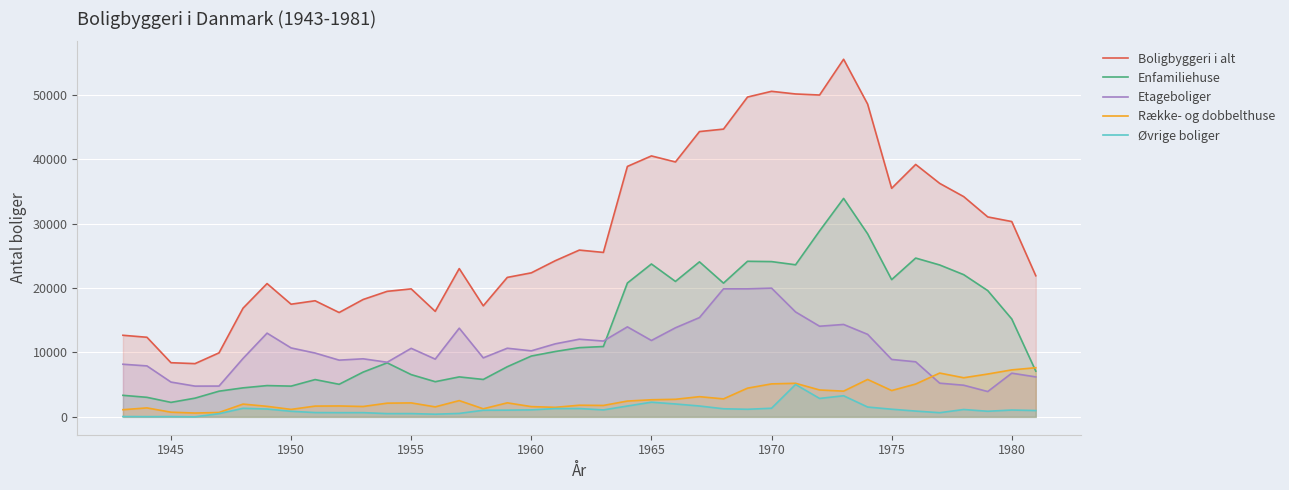

Is it true that Boligbyggeri i alt equals 47347 at 1980?

False